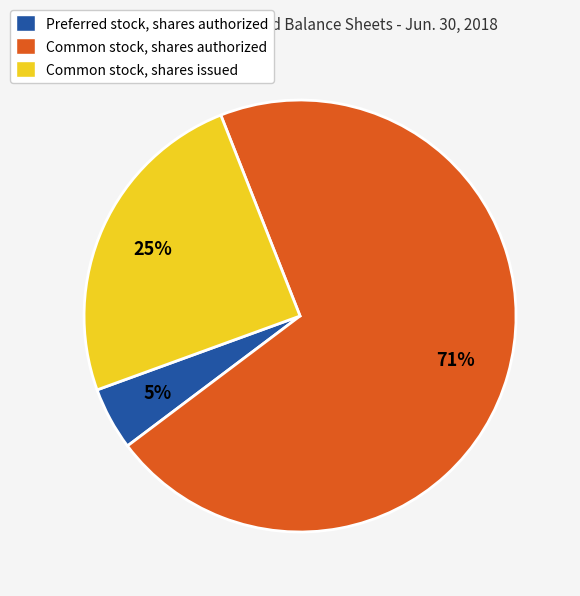

Do Common stock, shares authorized and Preferred stock, shares authorized together represent more than half of the pie?

Yes